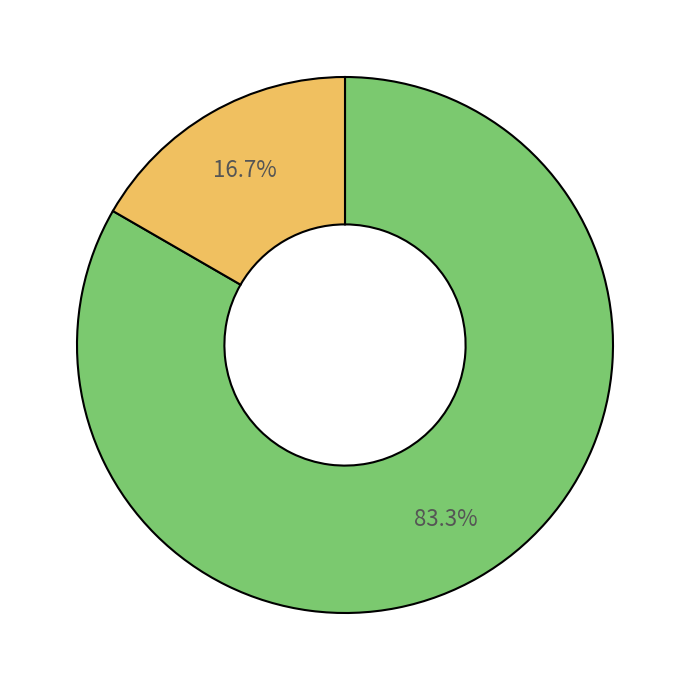

Does any single category account for the majority?

Yes